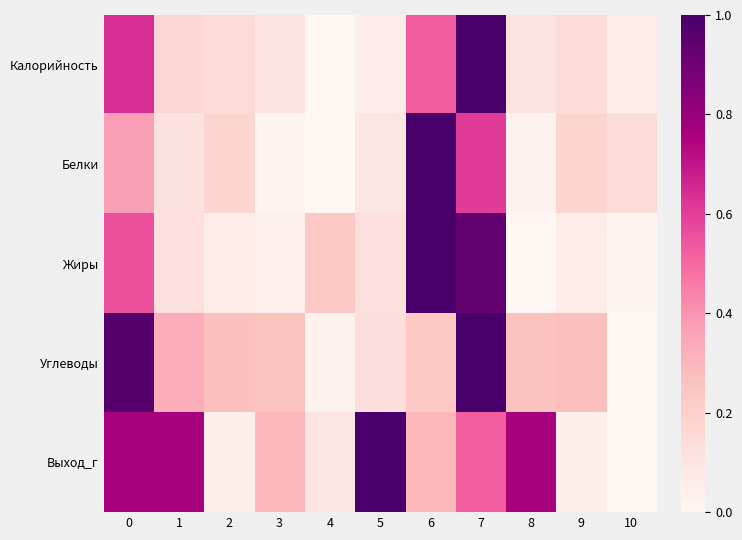

Which series has the largest total across all categories?

Выход_г